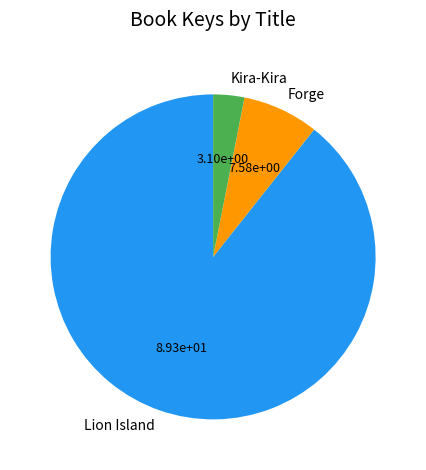

Rank the categories by value from highest to lowest.

Lion Island, Forge, Kira-Kira